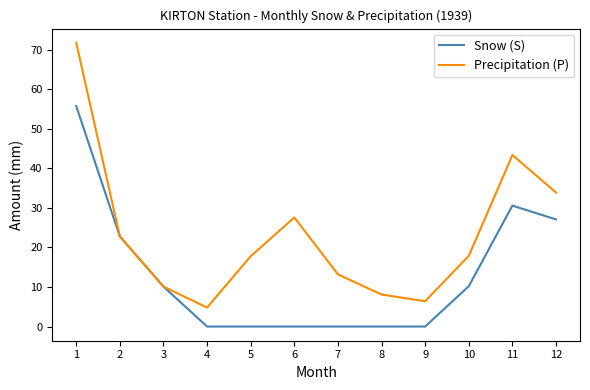

Which series has the widest spread of values?

Precipitation (P)